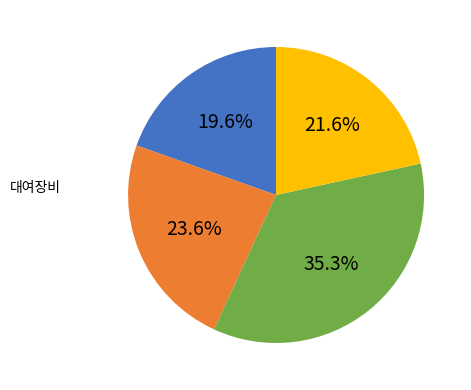

How many slices are in this pie chart?

4